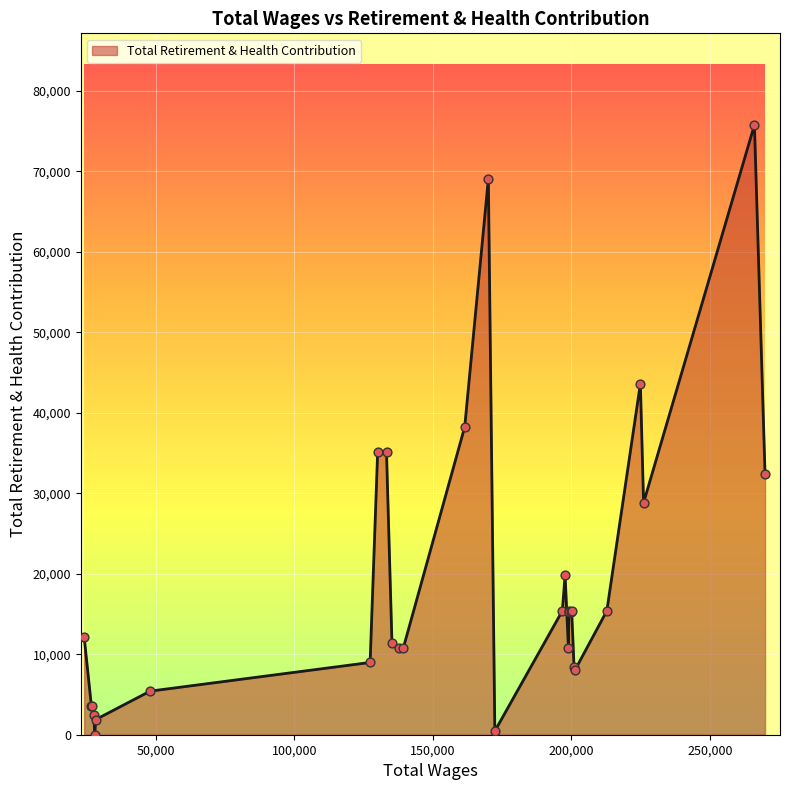

What is the difference between the maximum and minimum values?

75775